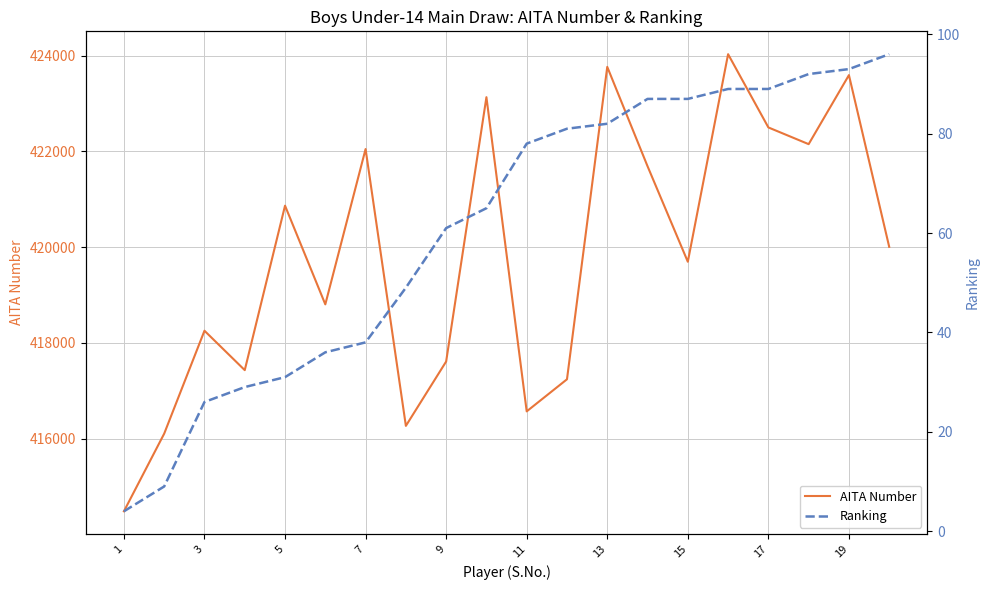

What is the lowest value of the AITA Number series?

414485